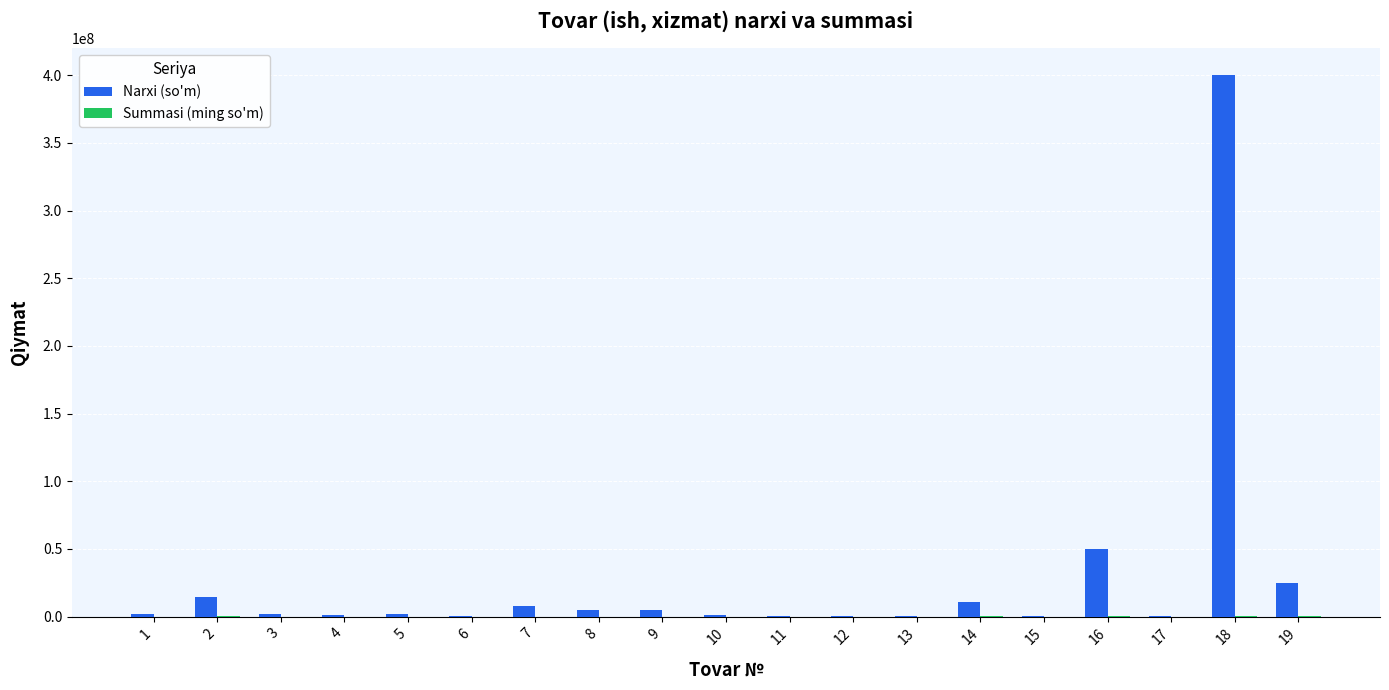

At which label is Narxi (so'm) closest to 200022500?

16